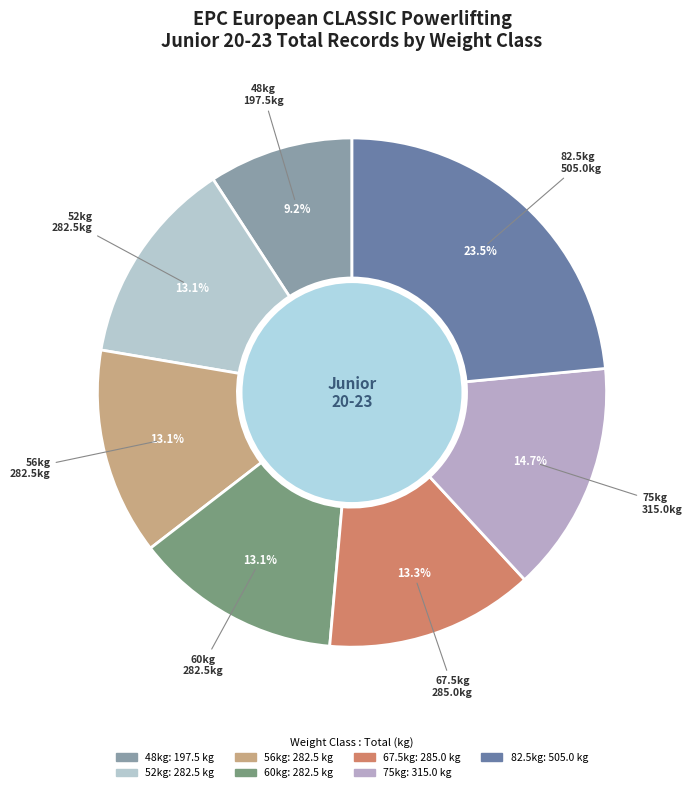

Which category has the biggest portion of the pie?

82.5kg